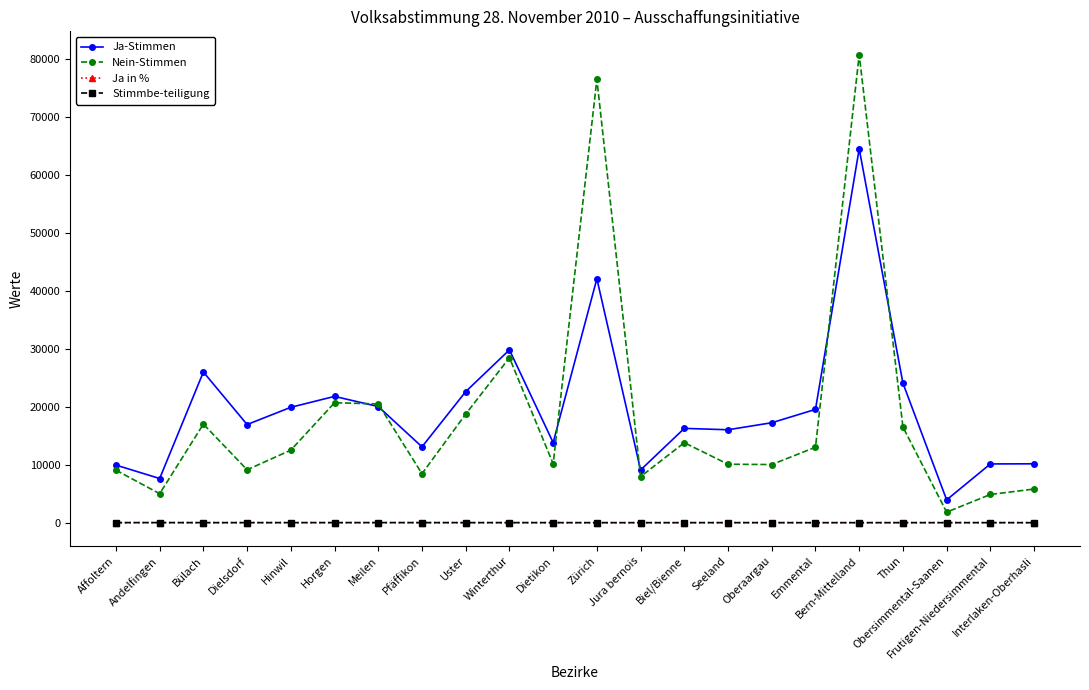

Count the number of categories in the chart.

22